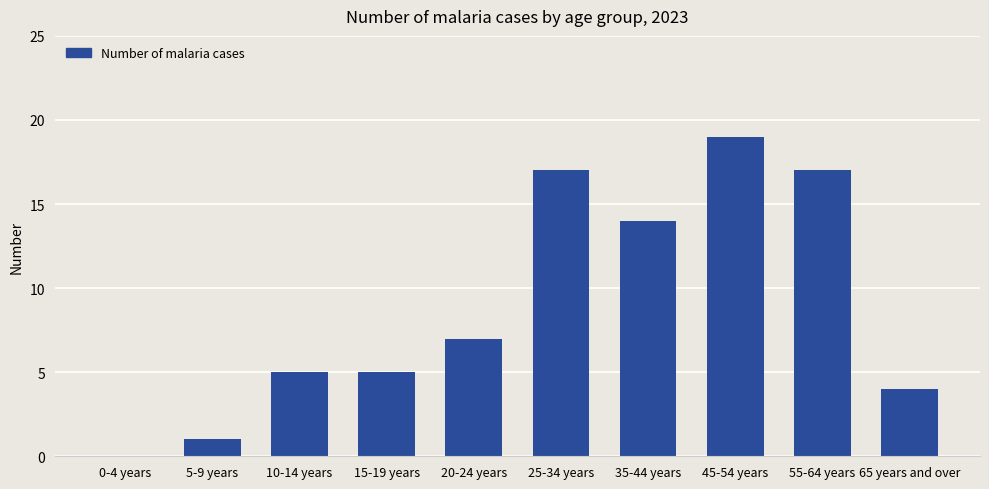

Is it true that the value at 65 years and over is 2?

False